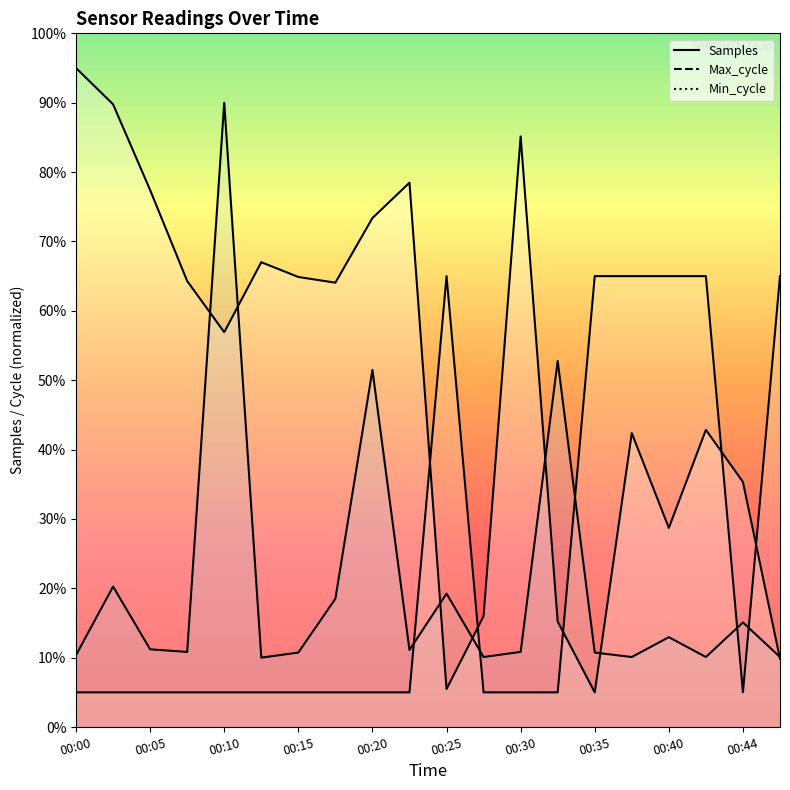

How many data points in Max_cycle are less than 11?

10